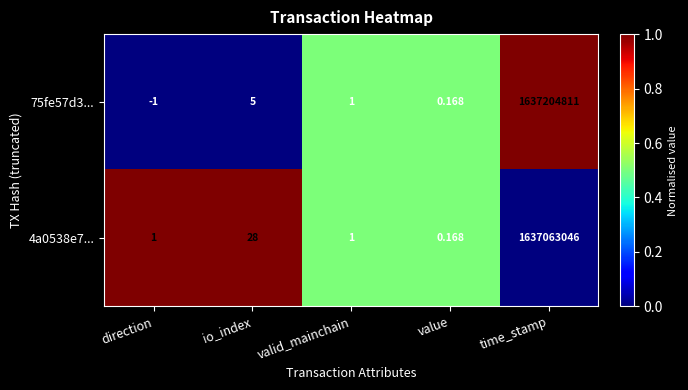

List the series in order of their overall mean, lowest first.

4a0538e7..., 75fe57d3...